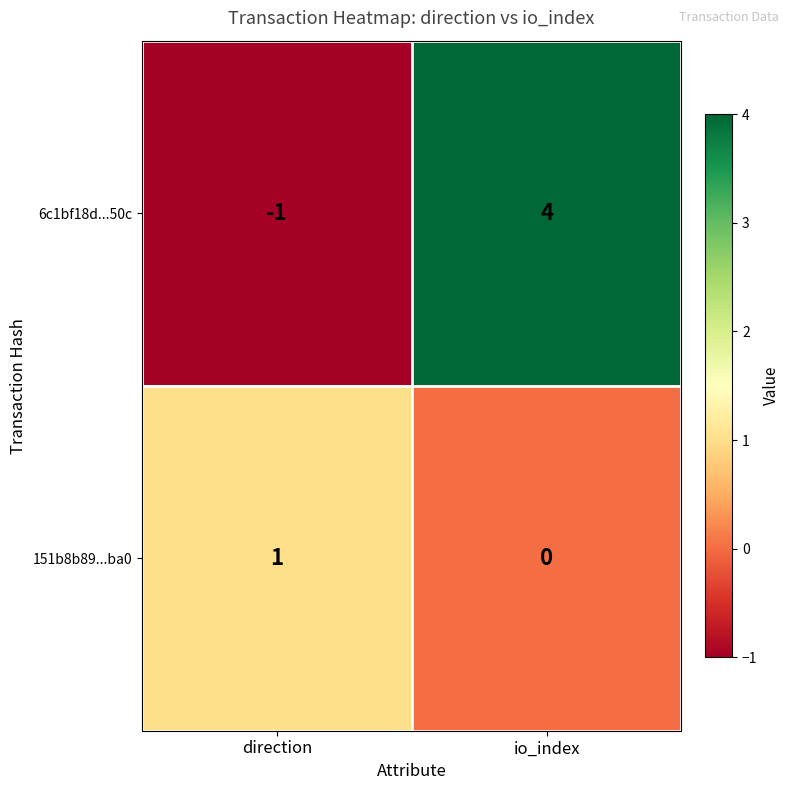

How many data points does each series have?

2